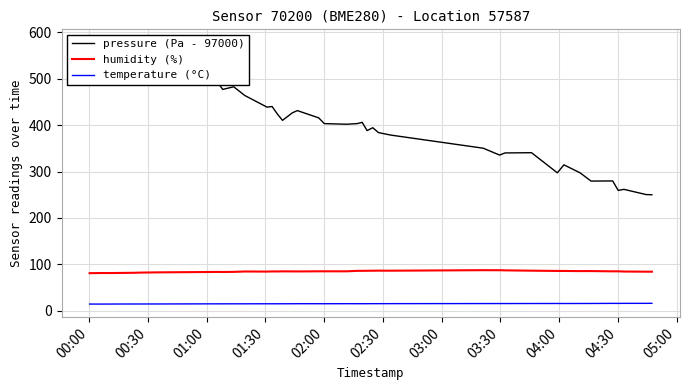

In humidity (%), how many points are higher than both neighbors (excluding endpoints)?

10